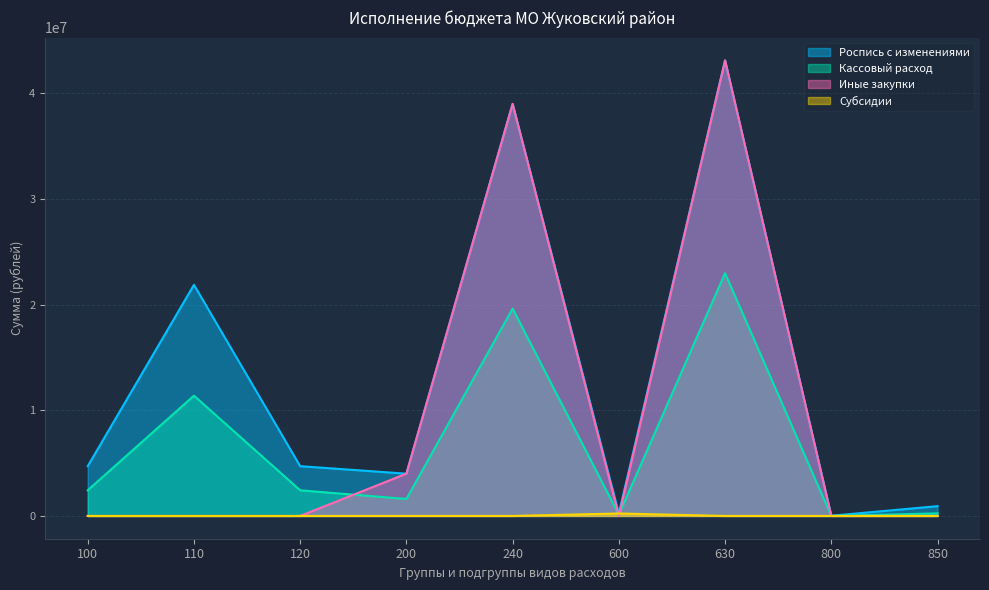

Does the chart display data point markers on the line(s)?

No